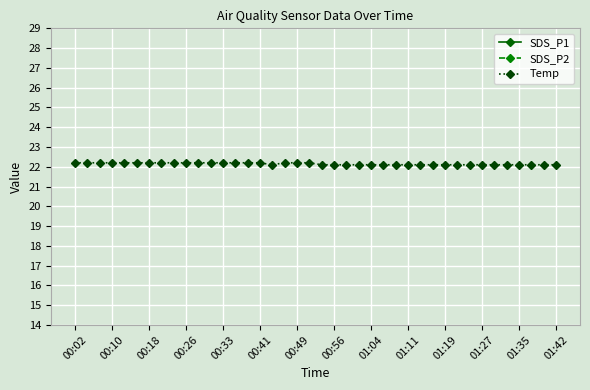

List the series in order of their peak value, lowest first.

SDS_P2, SDS_P1, Temp